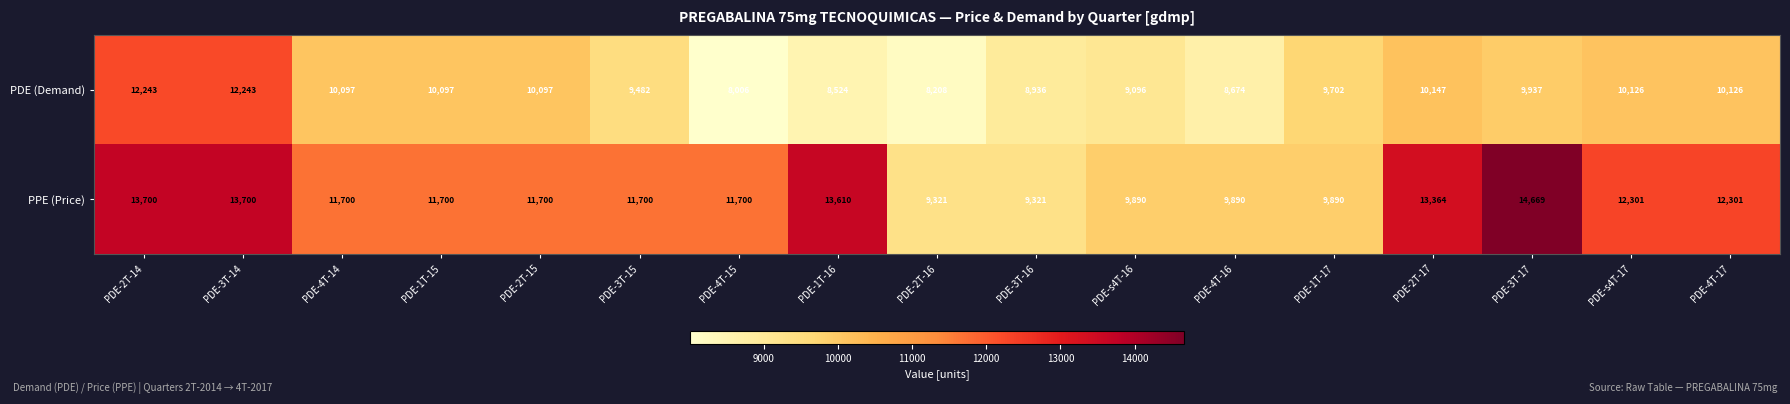

Which series changed the most between PDE-3T-15 and PDE-s4T-16?

PPE (Price)